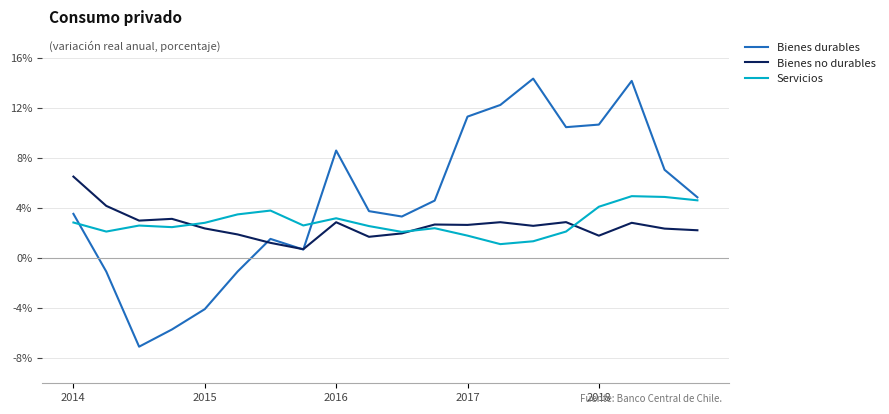

Rank the series by their maximum value, from highest to lowest.

Bienes durables, Bienes no durables, Servicios